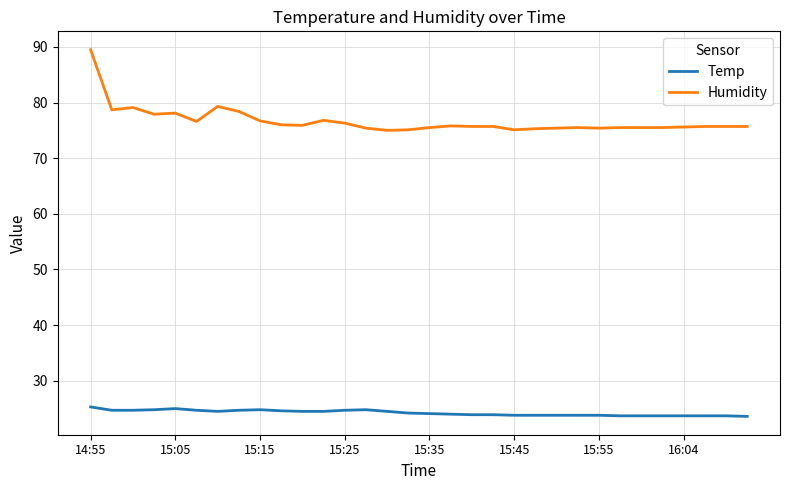

What is the difference between the maximum and minimum values in the Humidity series?

14.5